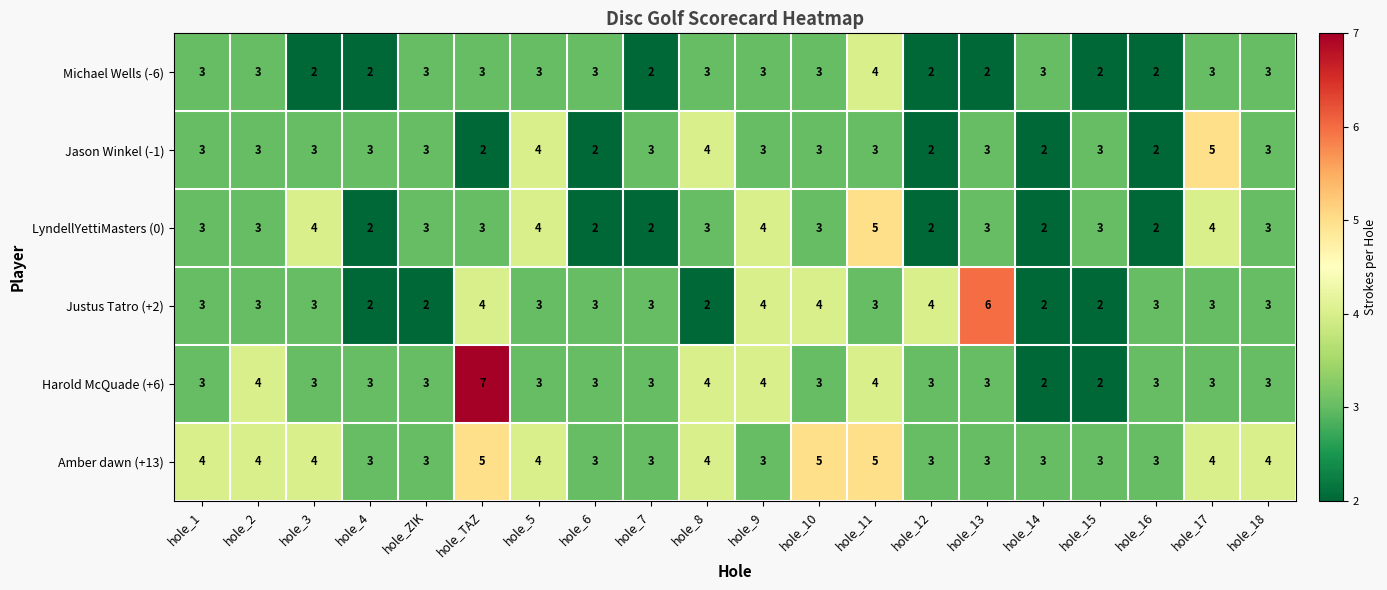

Which category has the highest value across all series?

hole_TAZ